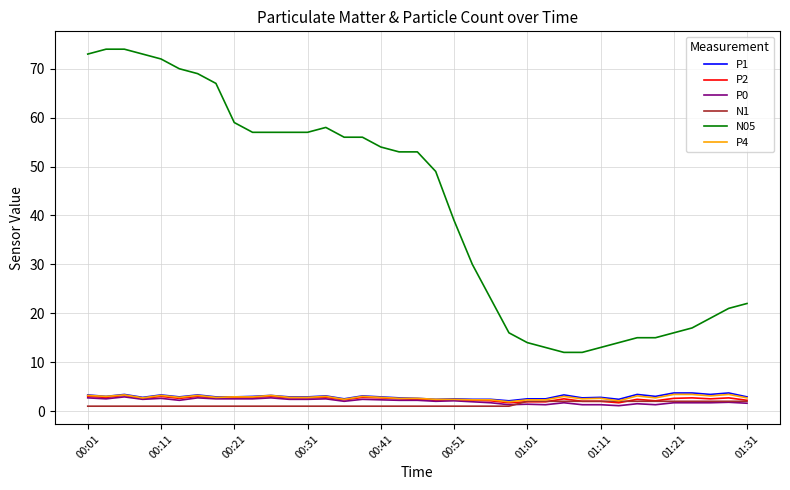

True or false: P1 and N05 cross at least once.

False